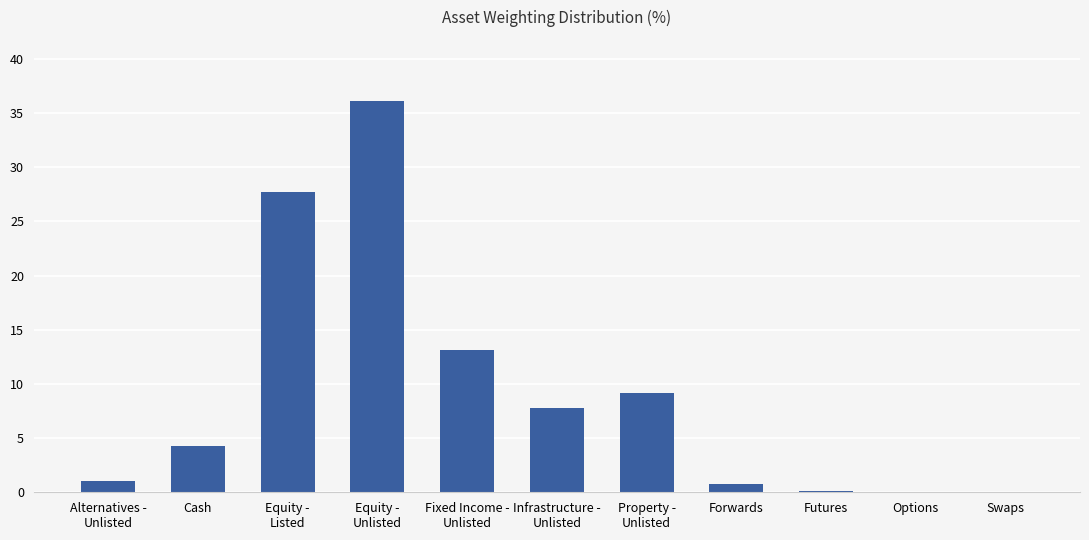

What is the ratio of the value at Equity -
Listed to the value at Fixed Income -
Unlisted?

2.1